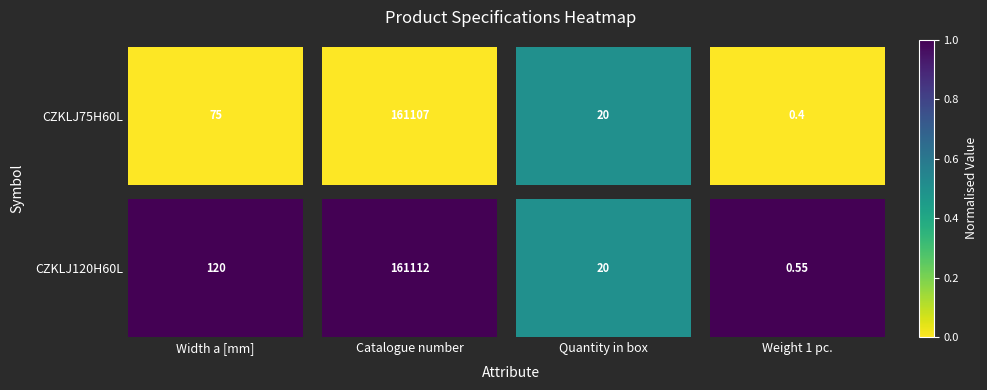

How many categories are shown in the chart?

4